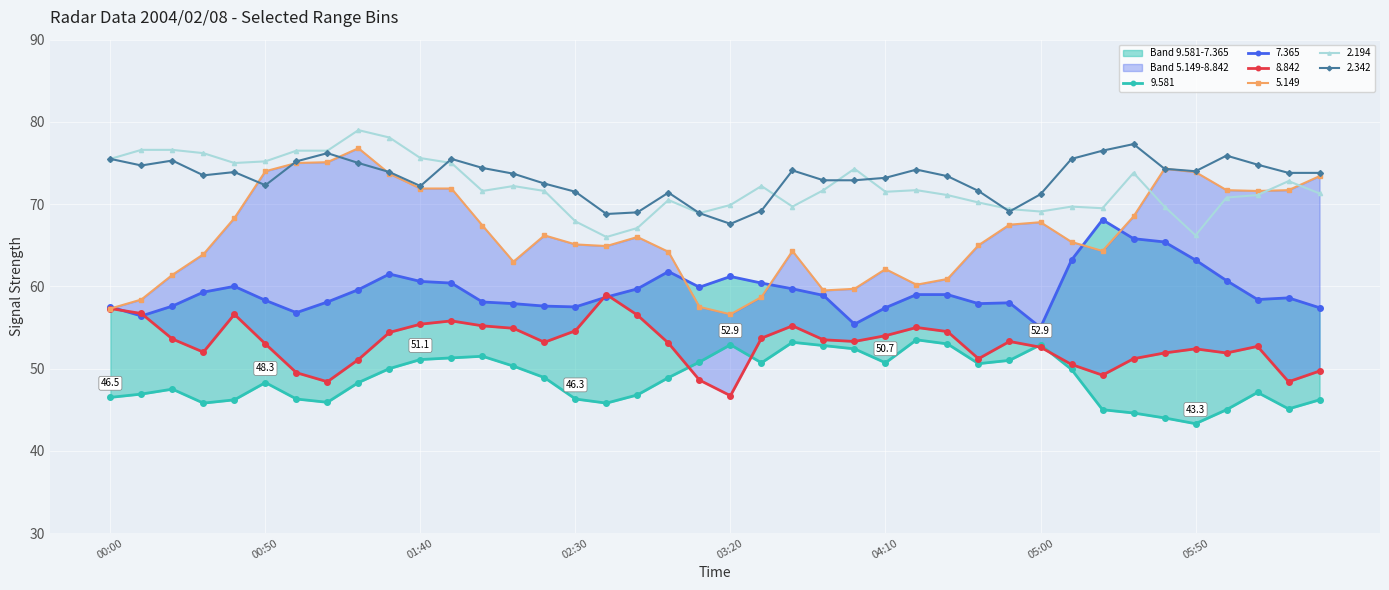

Reading right to left, what are all the values shown in this chart?

9.581: 46.2	45.1	47.1	45.0	43.3	44.0	44.6	45.0	49.9	52.9	51.0	50.6	53.0	53.5	50.7	52.4	52.8	53.2	50.7	52.9	50.8	48.9	46.8	45.8	46.3	48.9	50.3	51.5	51.3	51.1	50.0	48.3	45.9	46.3	48.3	46.2	45.8	47.5	46.9	46.5
7.365: 57.4	58.6	58.4	60.7	63.2	65.4	65.8	68.1	63.2	55.0	58.0	57.9	59.0	59.0	57.4	55.4	58.9	59.7	60.4	61.2	59.9	61.8	59.7	58.7	57.5	57.6	57.9	58.1	60.4	60.6	61.5	59.6	58.1	56.8	58.3	60.0	59.3	57.6	56.4	57.5
8.842: 49.7	48.4	52.7	51.9	52.4	51.9	51.2	49.2	50.5	52.6	53.3	51.2	54.5	55.0	54.0	53.3	53.5	55.2	53.7	46.7	48.6	53.1	56.5	59.0	54.6	53.2	54.9	55.2	55.8	55.4	54.4	51.1	48.4	49.5	53.0	56.6	52.0	53.6	56.7	57.3
5.149: 73.4	71.7	71.6	71.7	73.9	74.3	68.5	64.3	65.4	67.8	67.5	65.0	60.9	60.2	62.1	59.7	59.5	64.3	58.7	56.6	57.5	64.2	66.0	64.9	65.1	66.2	63.0	67.4	71.9	71.9	73.7	76.8	75.1	75.0	74.0	68.3	63.9	61.4	58.4	57.3
2.194: 71.3	72.8	71.1	70.8	66.2	69.7	73.8	69.5	69.7	69.1	69.4	70.2	71.1	71.7	71.5	74.3	71.7	69.7	72.2	69.9	68.9	70.5	67.1	66.0	67.9	71.6	72.2	71.6	75.0	75.6	78.1	79.0	76.5	76.5	75.2	75.0	76.2	76.6	76.6	75.5
2.342: 73.8	73.8	74.8	75.9	74.0	74.3	77.3	76.5	75.5	71.2	69.1	71.6	73.4	74.2	73.2	72.9	72.9	74.1	69.2	67.6	68.9	71.4	69.0	68.8	71.5	72.5	73.7	74.4	75.5	72.2	73.9	75.0	76.2	75.2	72.3	73.9	73.5	75.3	74.7	75.5